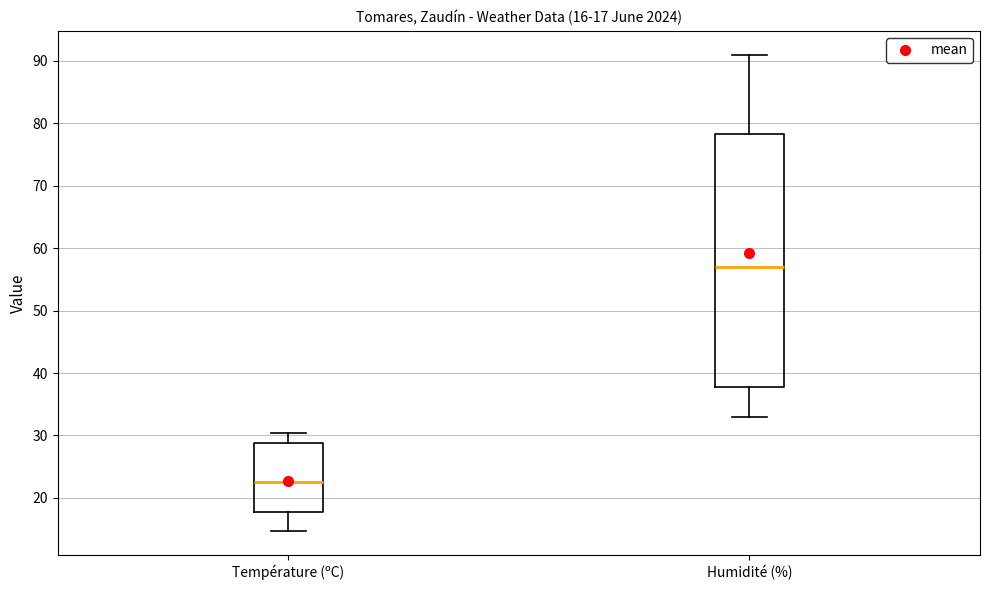

Comparing the boxes themselves (not the whiskers), which one is the tallest?

Humidité (%)